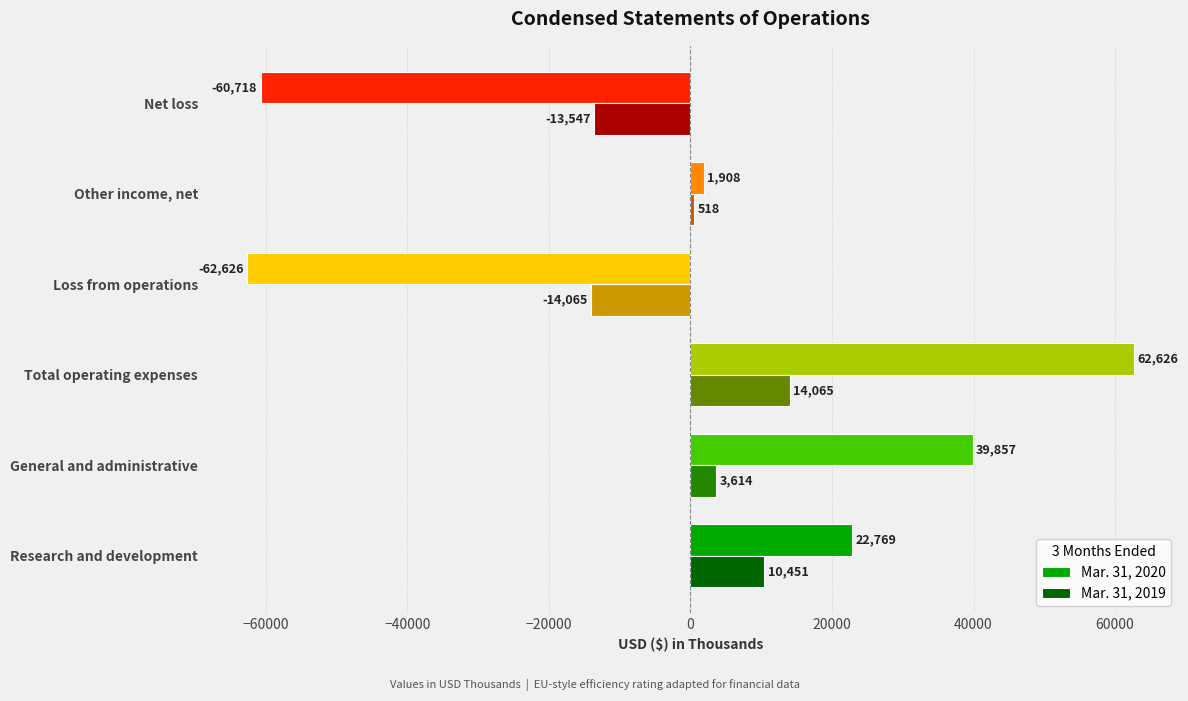

Rank the categories by Mar. 31, 2020 value from highest to lowest.

Total operating expenses, General and administrative, Research and development, Other income, net, Net loss, Loss from operations